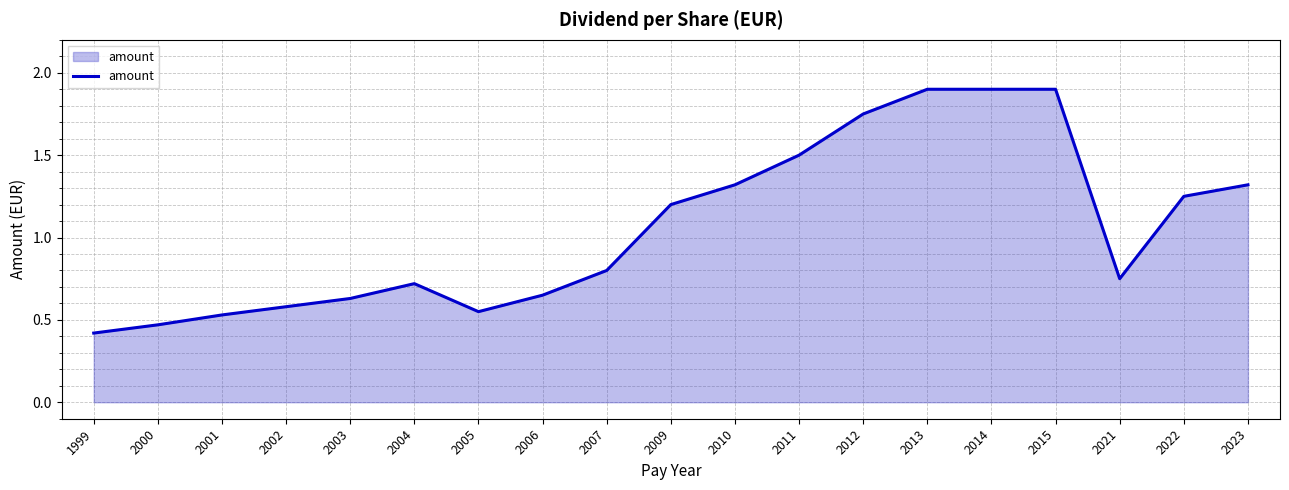

How many lines are shown in the chart?

1